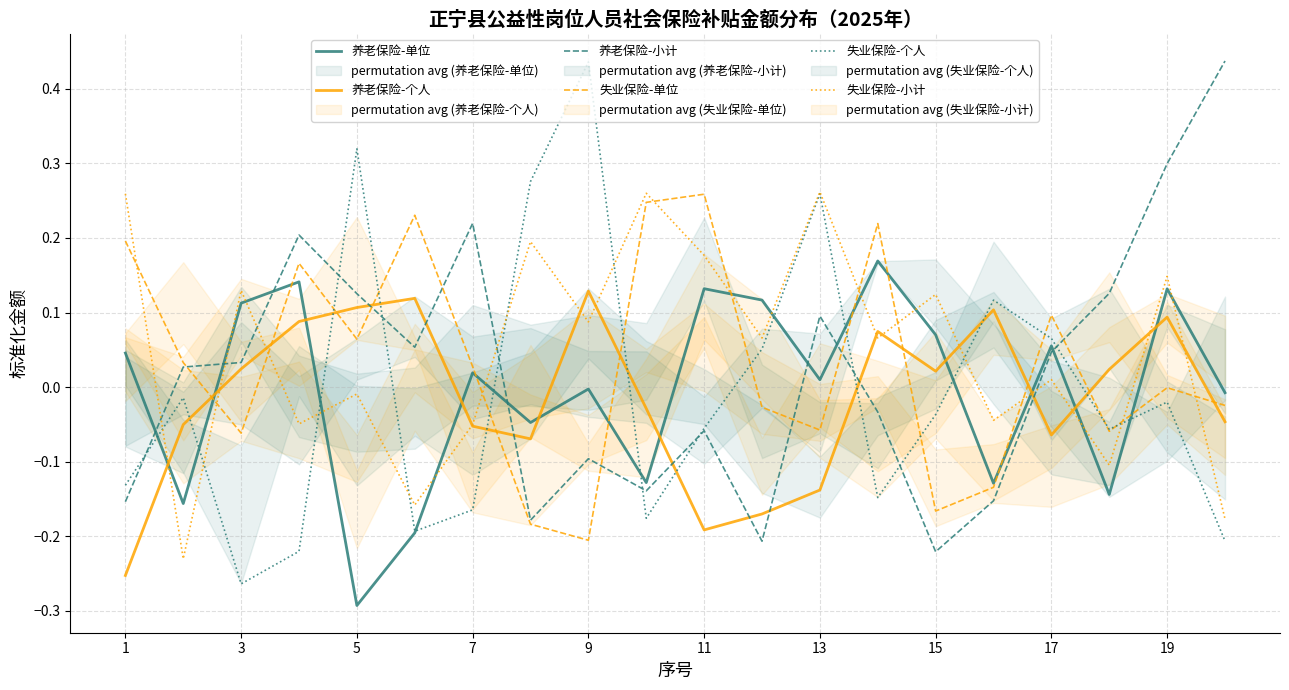

Which series ends up on top after the final intersection of 失业保险-小计 and 养老保险-单位?

养老保险-单位